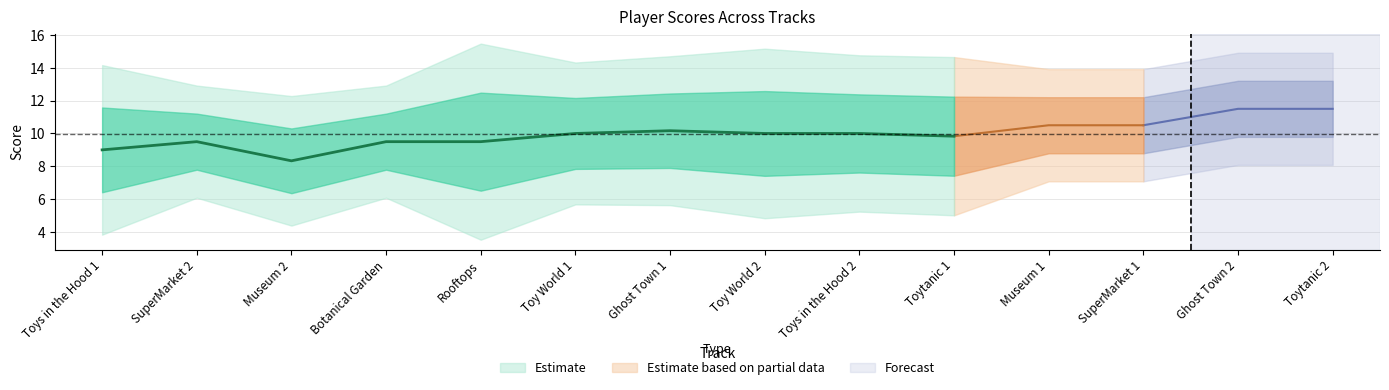

Does the chart have visible grid lines?

Yes